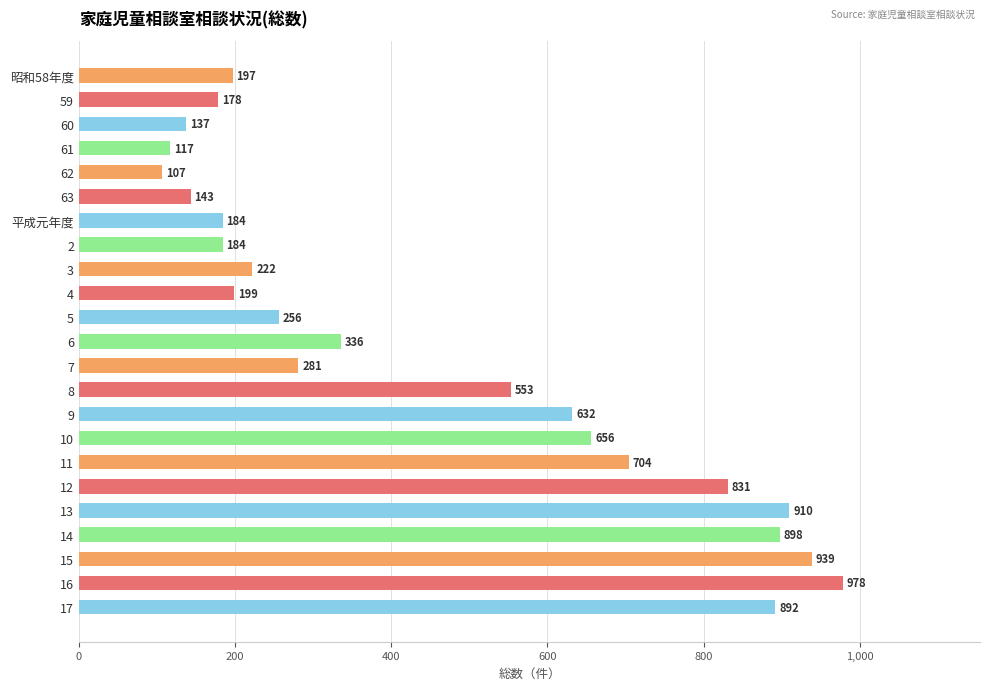

What value does the data have at 6?

336